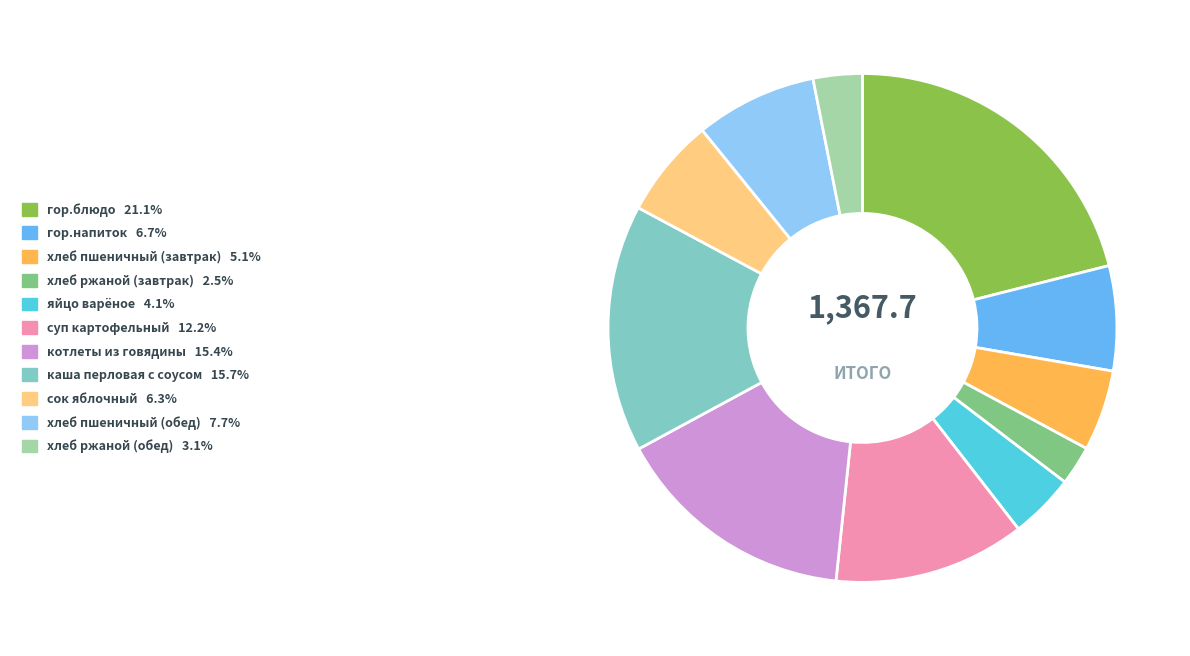

How many segments does this pie chart have?

11